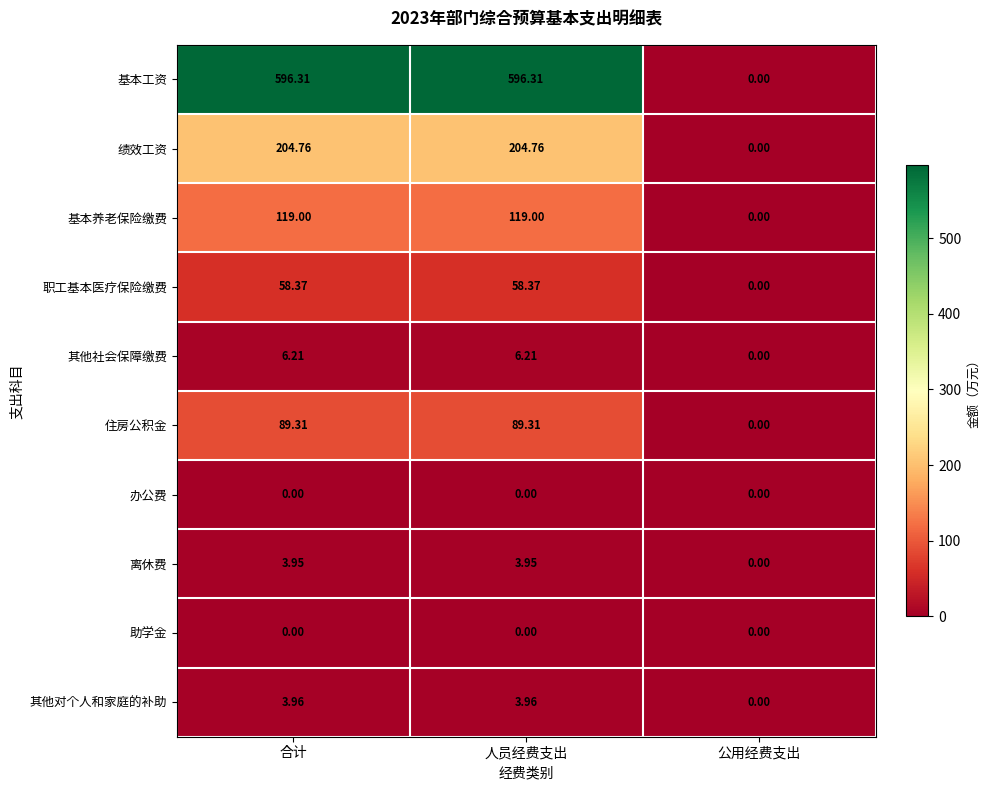

What is the spread (max minus min) of values at 合计?

596.3